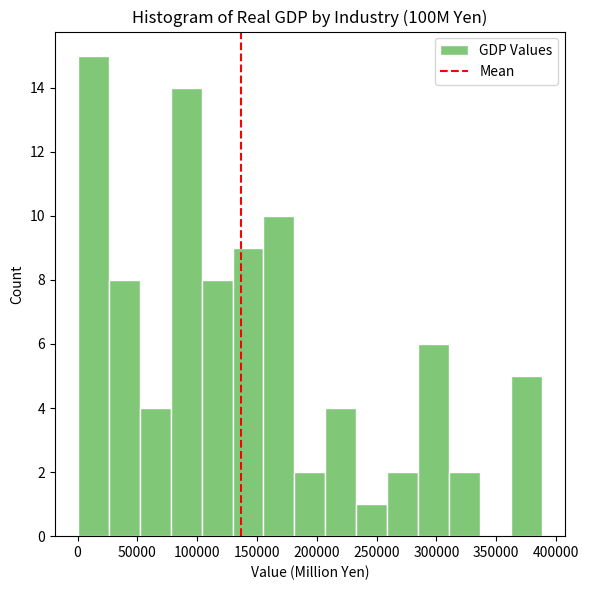

Which range on the x-axis has the tallest bar?

0 to 25000